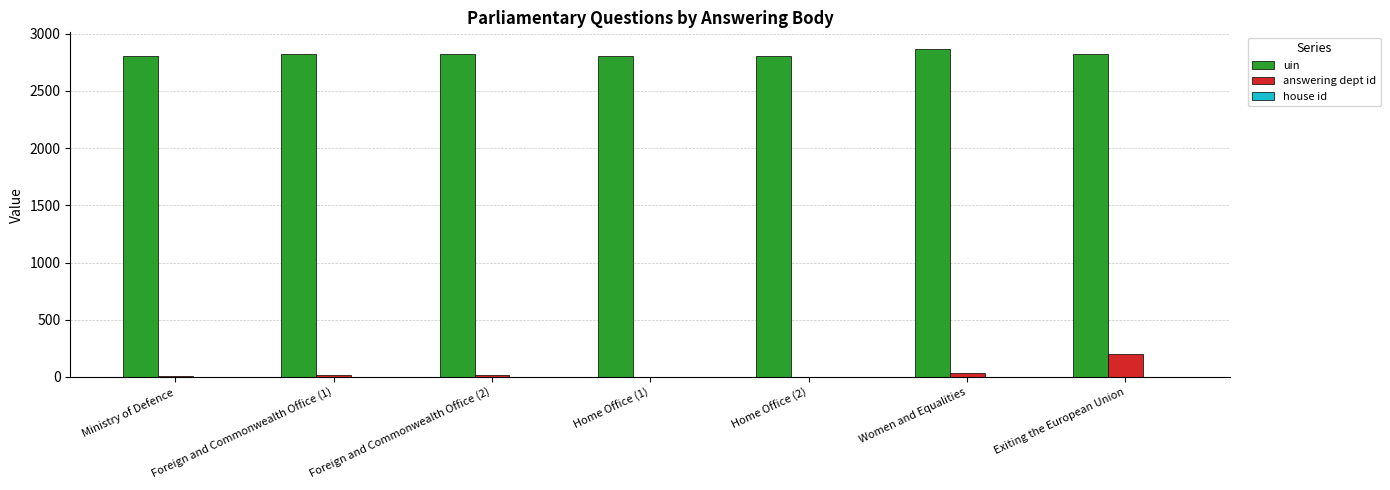

Are the bars horizontal?

No